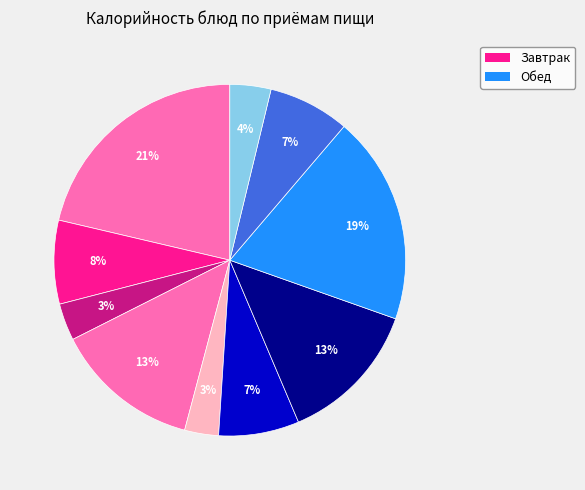

Count the number of slices in the pie.

10